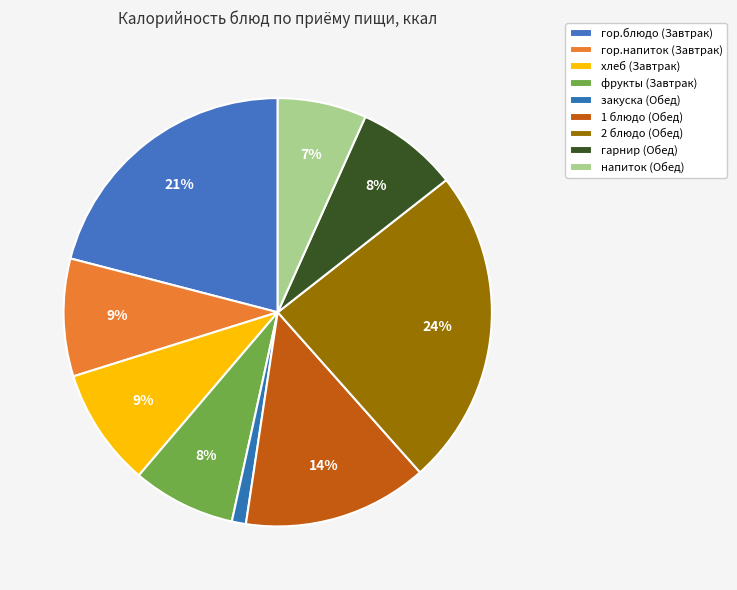

Combined, what portion of the pie is напиток and хлеб?

15.6%